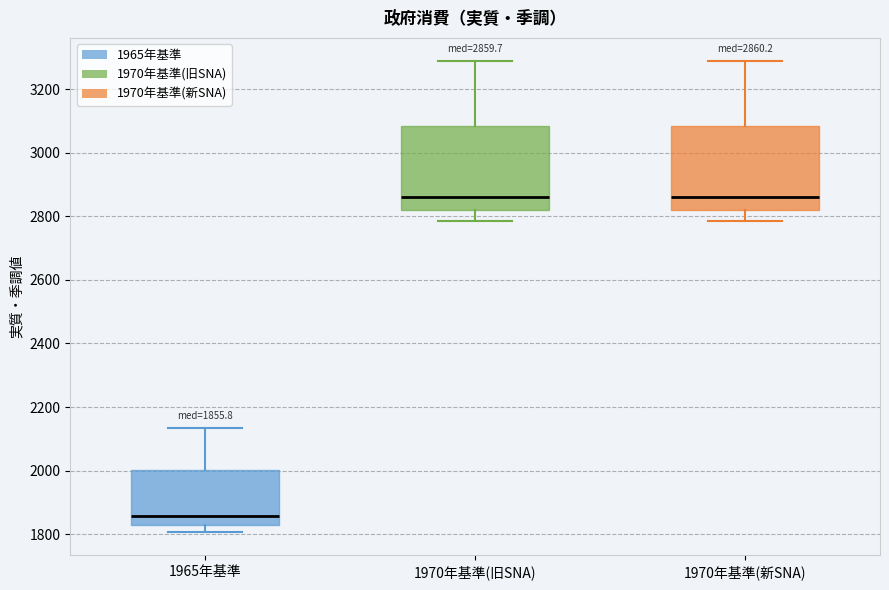

Which box has the lowest median line?

1965年基準